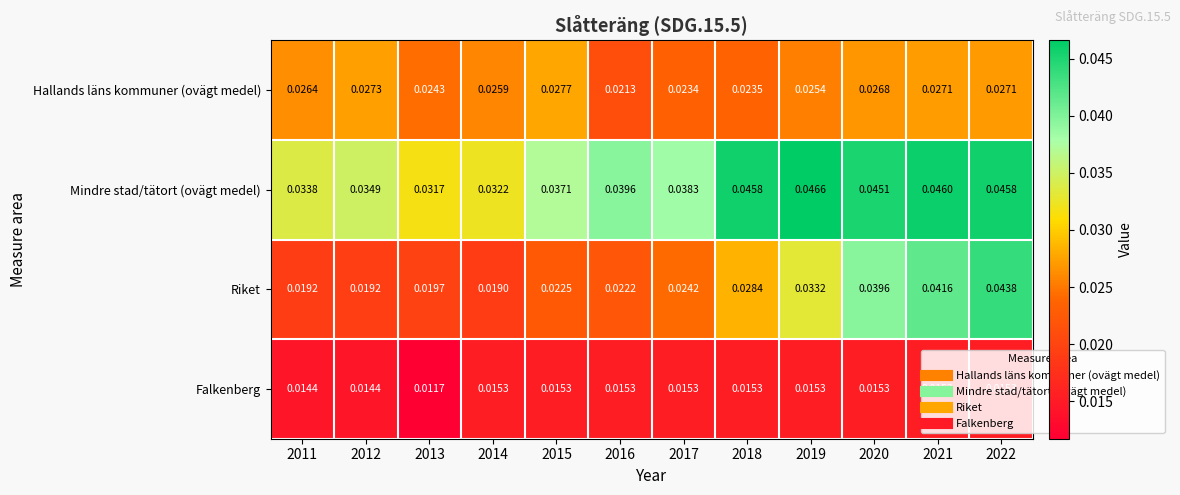

Which series has the widest spread of values?

Riket